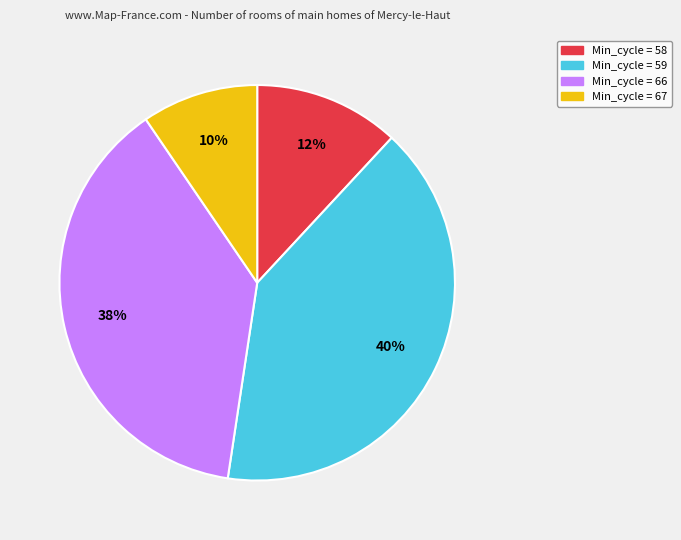

How many slices are in this pie chart?

4